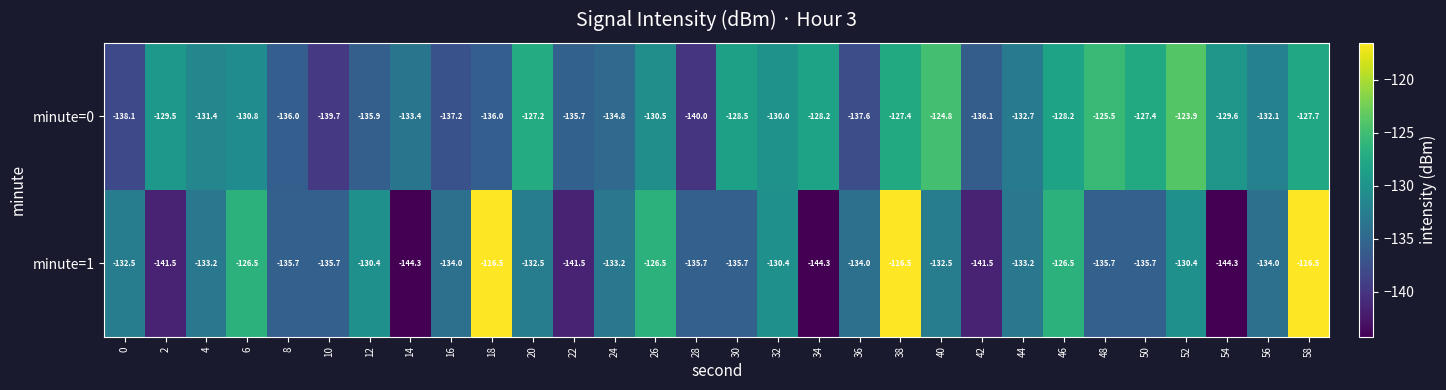

Which series changed the most between 16 and 20?

minute=0